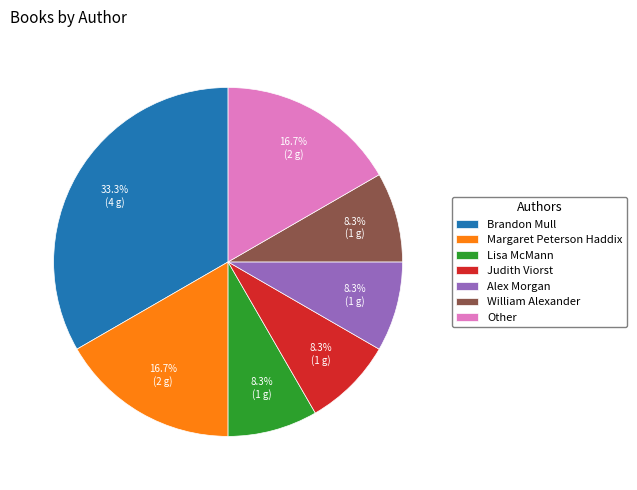

Between Brandon Mull and Lisa McMann, which is larger?

Brandon Mull